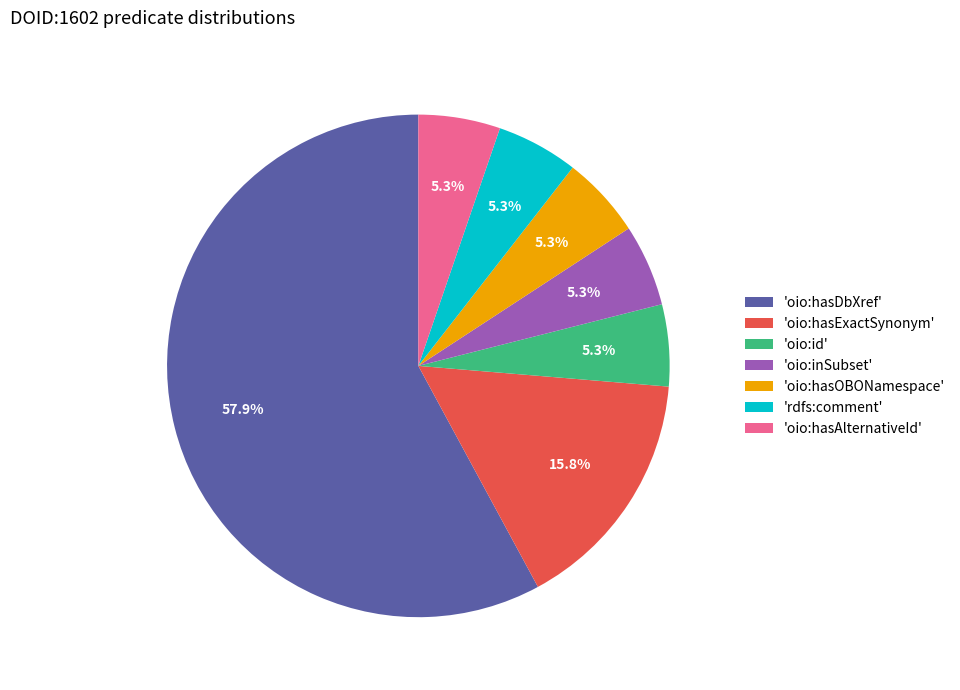

What is the majority slice?

'oio:hasDbXref'